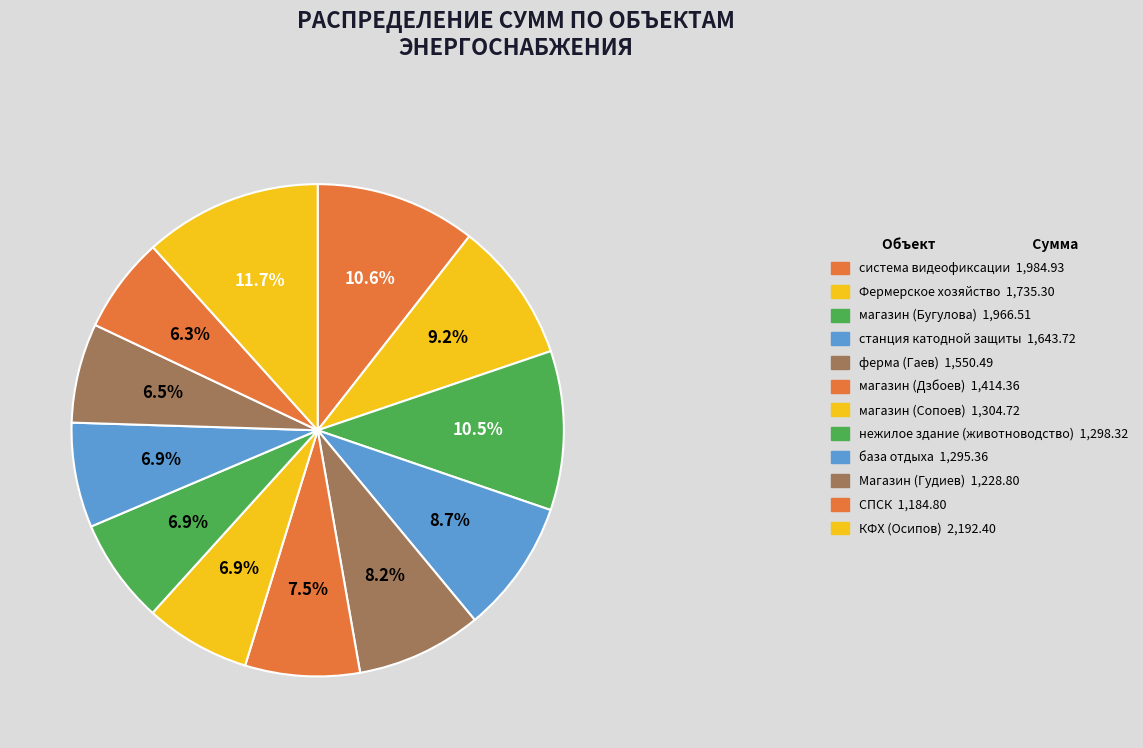

To the nearest percent, what is the difference between the largest and smallest slice percentages?

5%